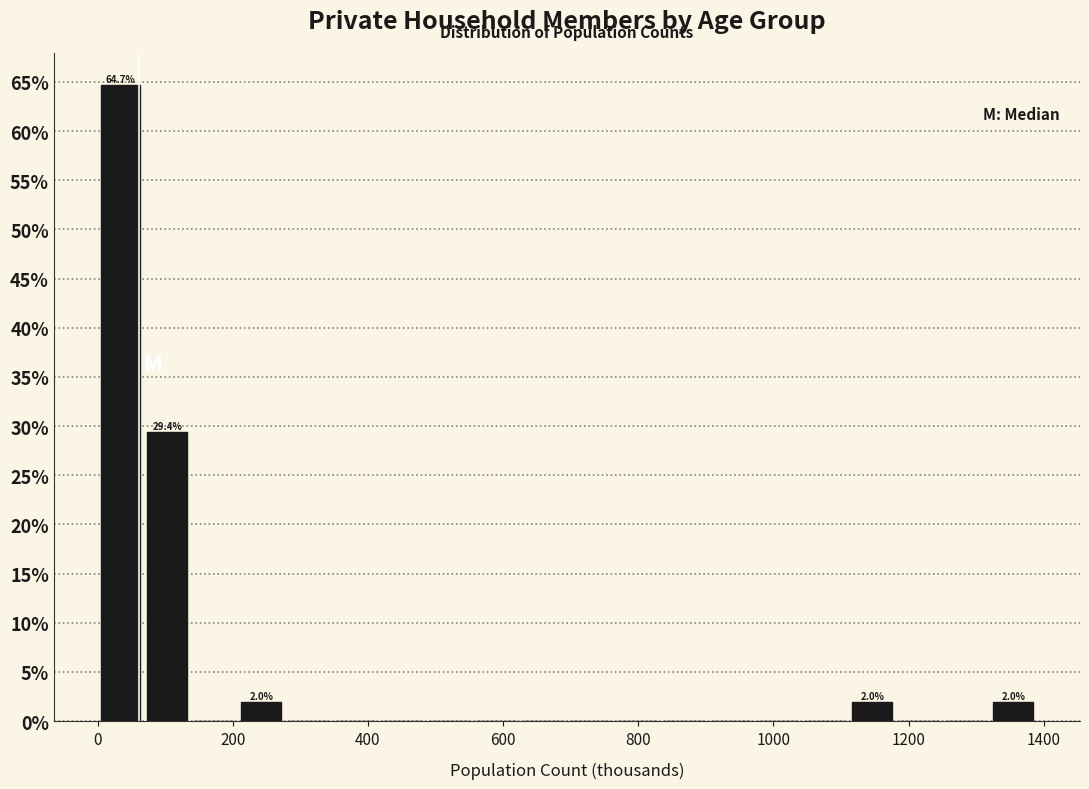

Read against the x-axis, roughly where is the centre of the tallest bar?

40